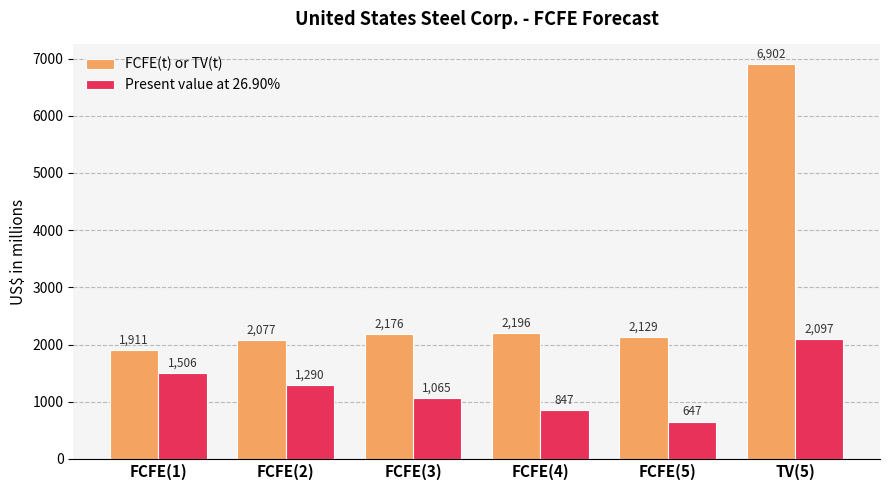

What is the difference between the second highest and minimum values in the FCFE(t) or TV(t) series?

285